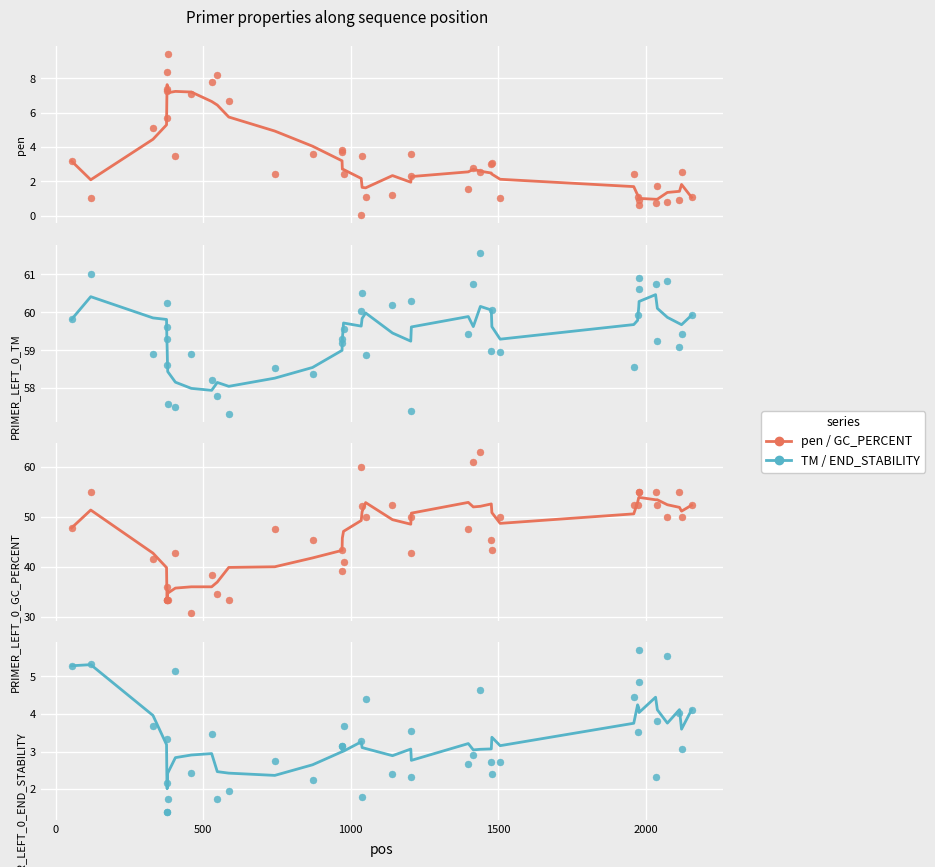

Is the value of PRIMER_LEFT_0_END_STABILITY at 1977 greater than the value of PRIMER_LEFT_0_TM at 1507?

No